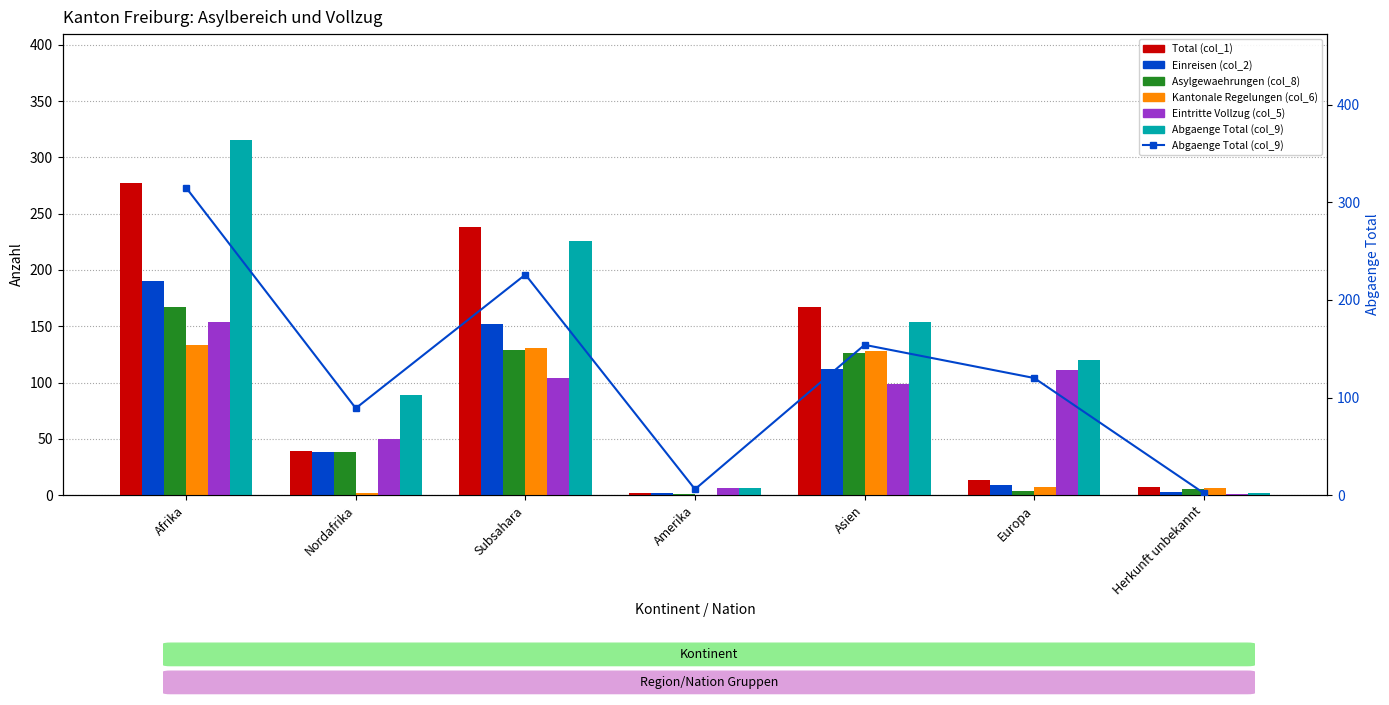

Which series has the largest total across all categories?

Abgaenge Total (col_9)